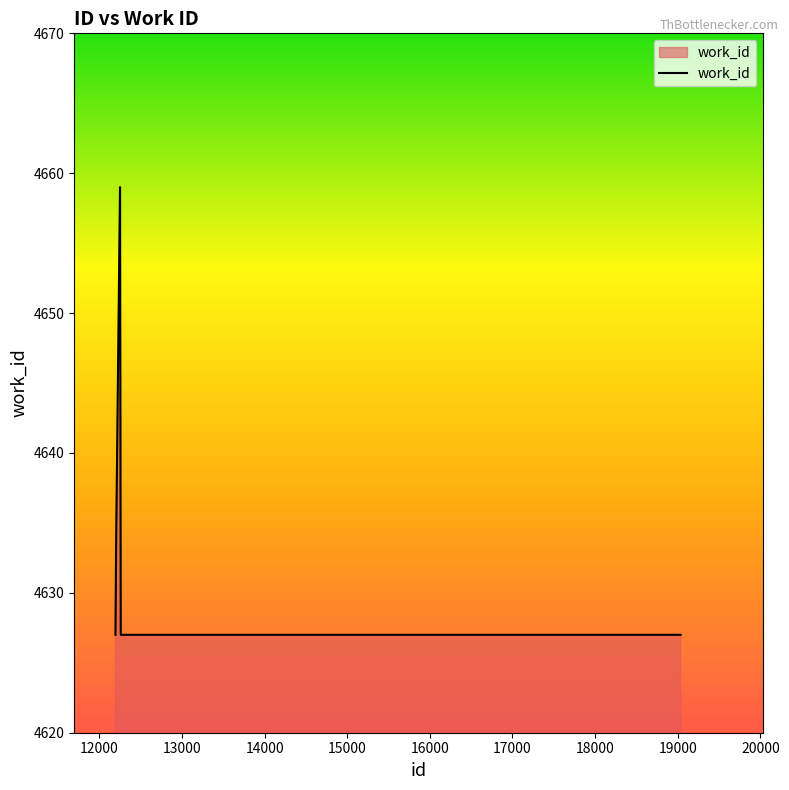

Does the chart display data point markers on the line(s)?

No